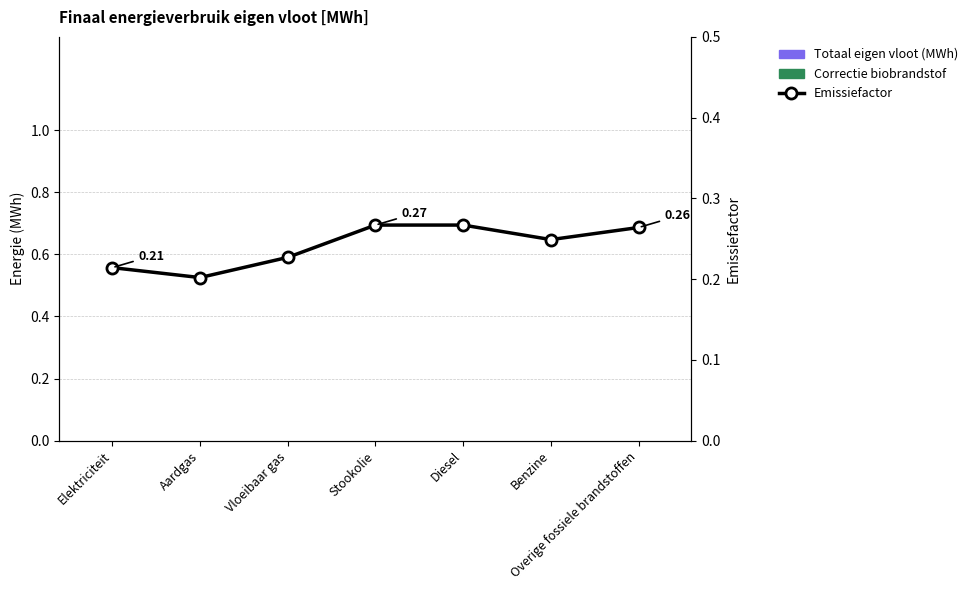

What position from the right is Overige fossiele brandstoffen?

1